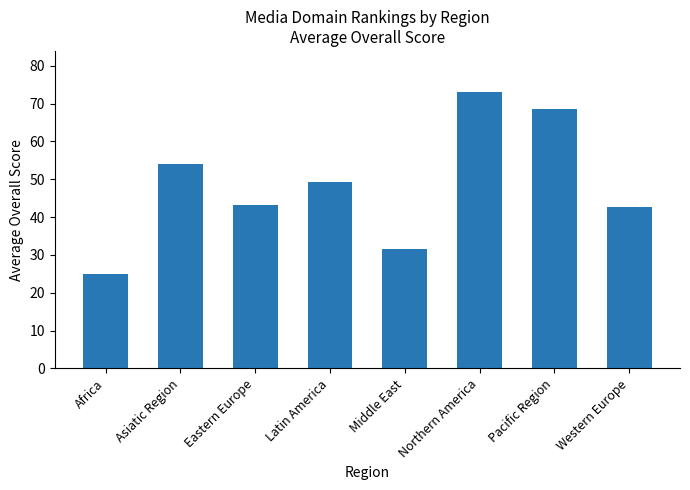

What is the change in value from Africa to Asiatic Region?

+29.2